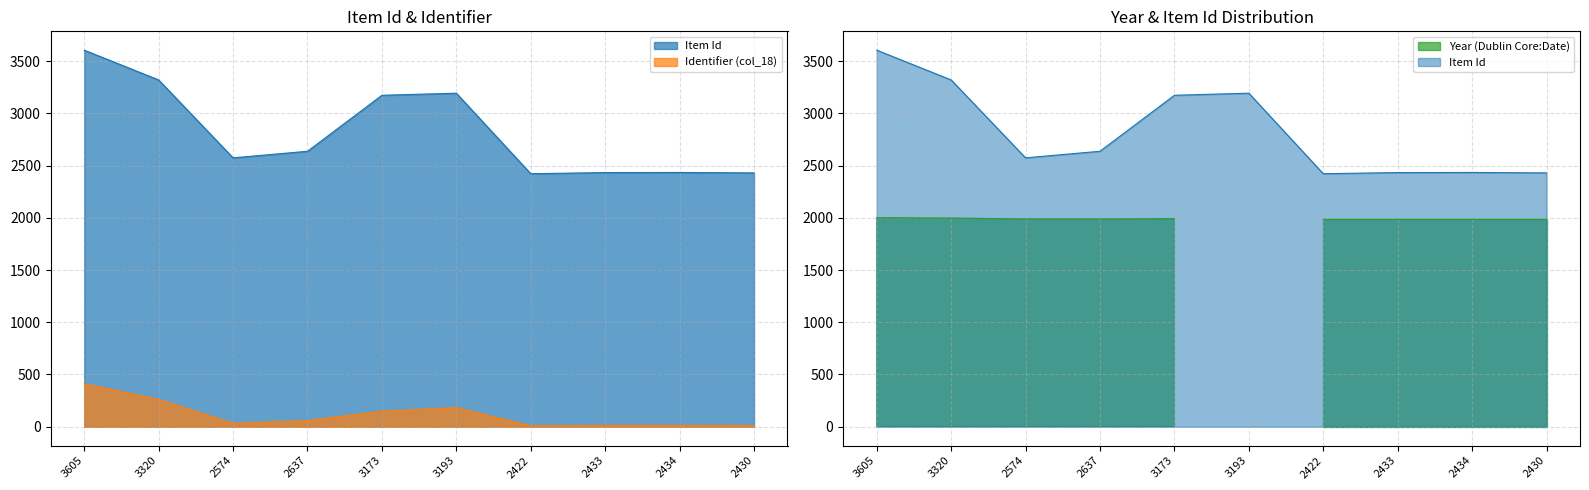

How many lines are shown in the chart?

2